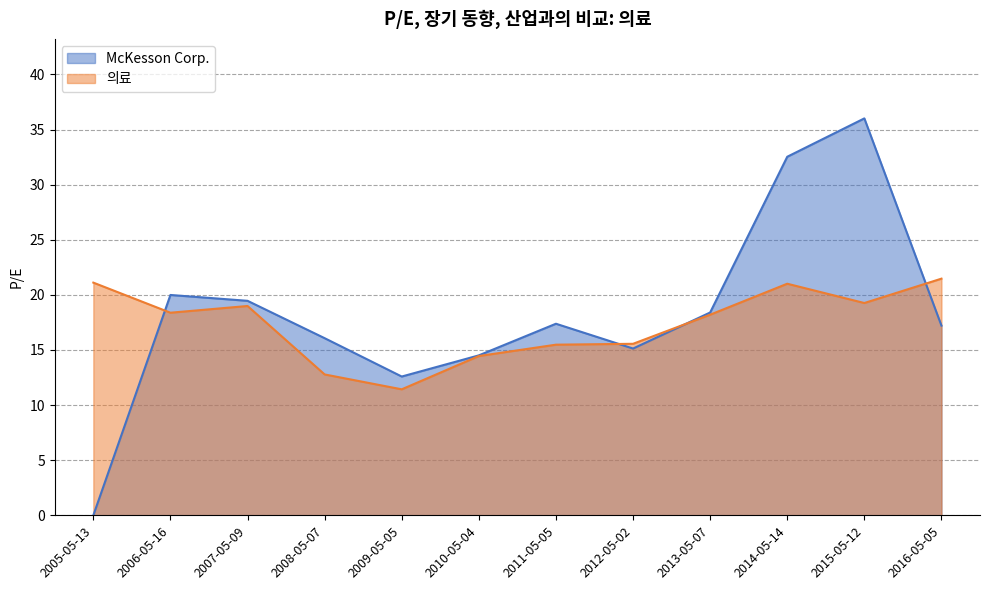

Is it true that McKesson Corp. equals 29.9 at 2006-05-16?

False